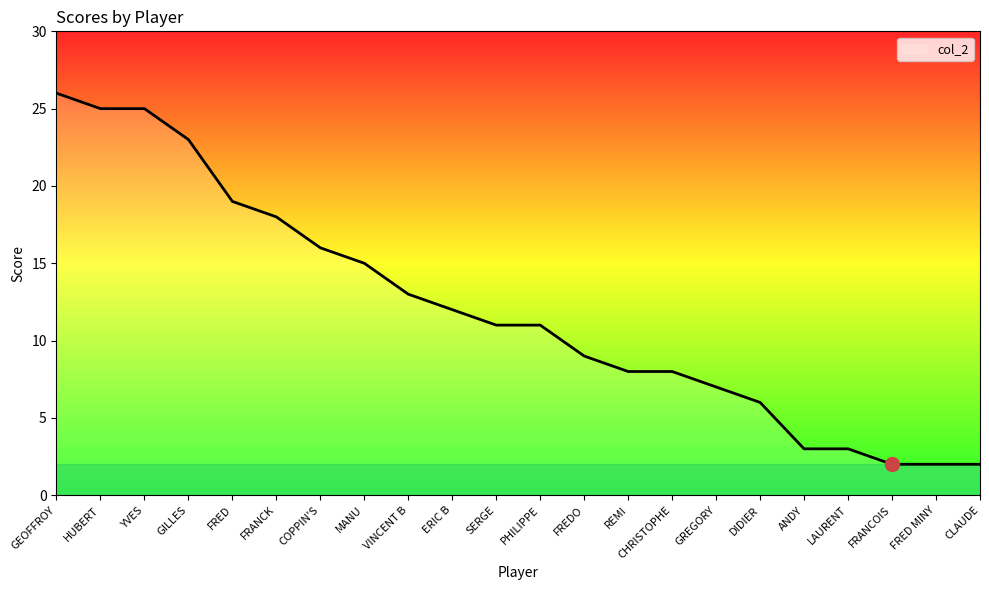

What is the minimum value shown in the chart?

2